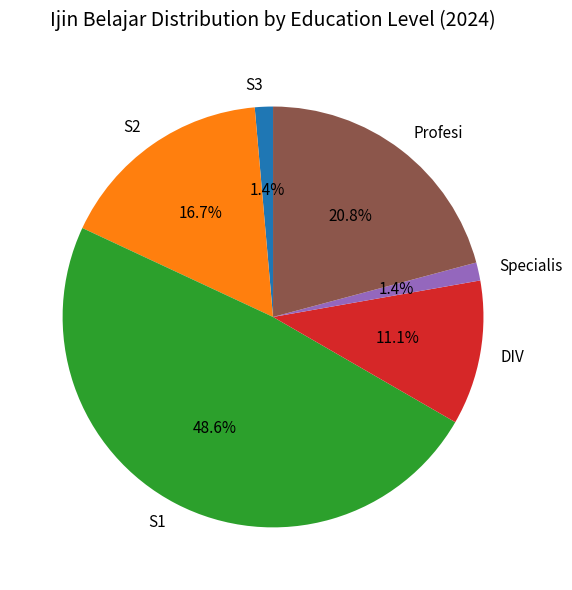

To the nearest percent, what is the average slice percentage?

17%